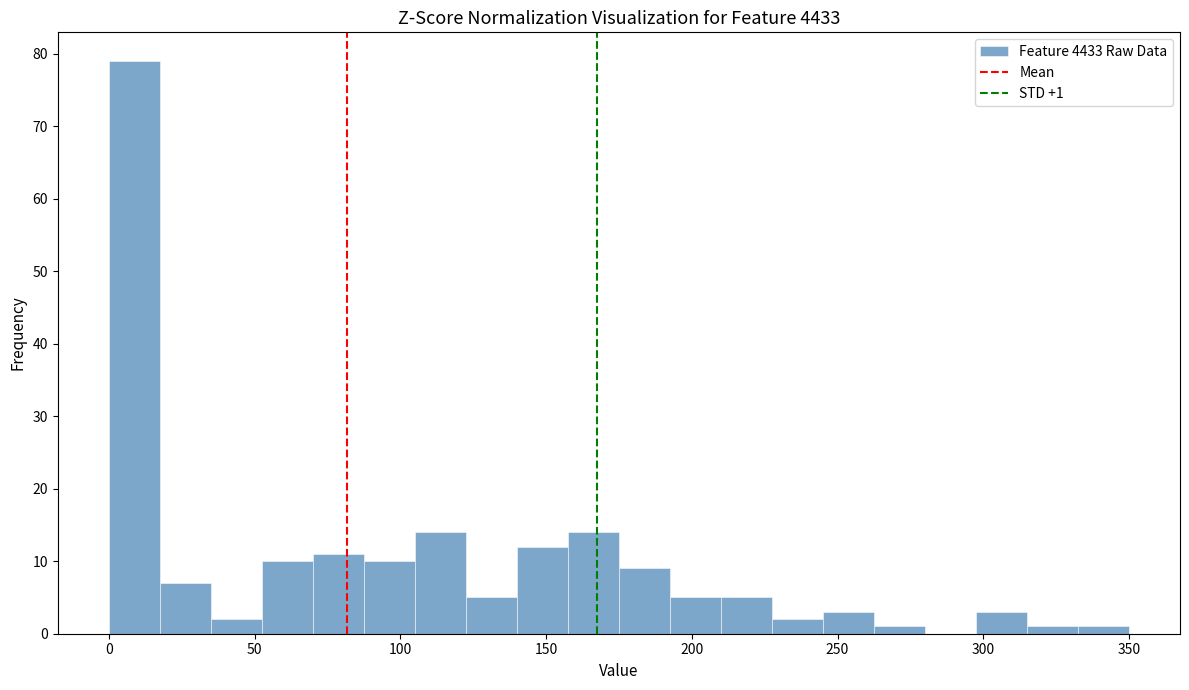

Around what value on the x-axis is the tallest bar? Give the approximate position of its centre, as read against the axis.

10